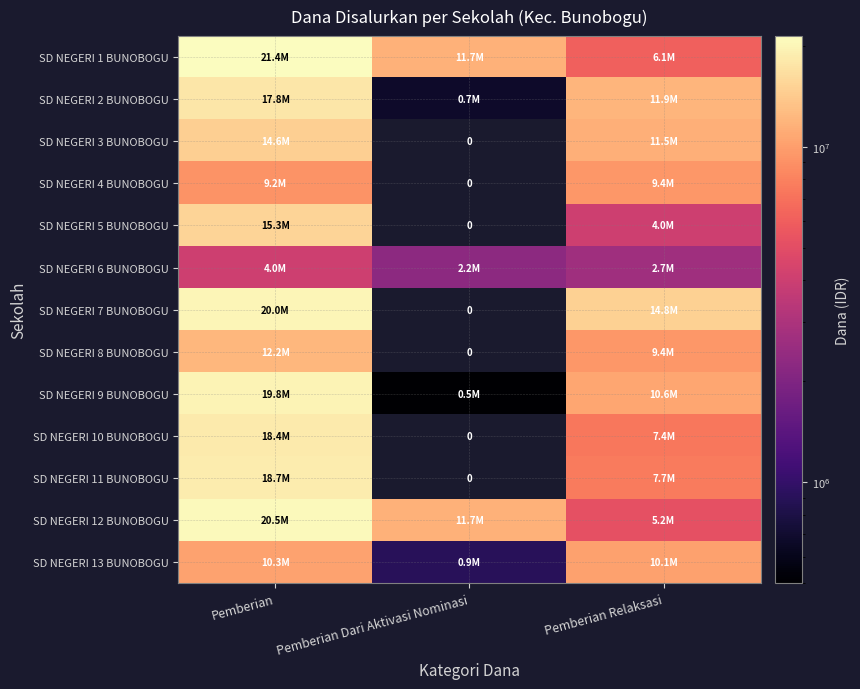

Rank the series at Pemberian from lowest to highest value.

SD NEGERI 6 BUNOBOGU, SD NEGERI 4 BUNOBOGU, SD NEGERI 13 BUNOBOGU, SD NEGERI 8 BUNOBOGU, SD NEGERI 3 BUNOBOGU, SD NEGERI 5 BUNOBOGU, SD NEGERI 2 BUNOBOGU, SD NEGERI 10 BUNOBOGU, SD NEGERI 11 BUNOBOGU, SD NEGERI 9 BUNOBOGU, SD NEGERI 7 BUNOBOGU, SD NEGERI 12 BUNOBOGU, SD NEGERI 1 BUNOBOGU